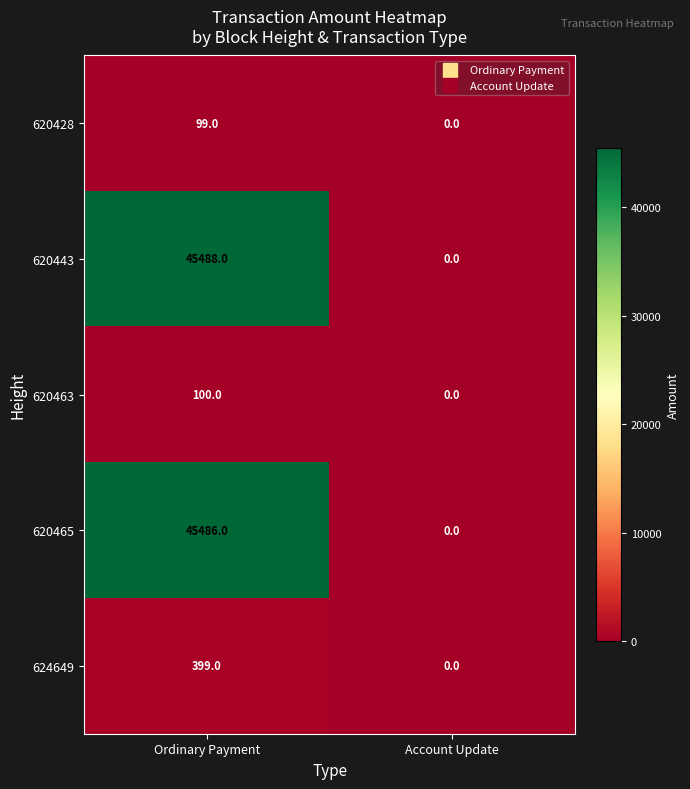

True or false: 620428 has a value of 0 at Account Update.

True